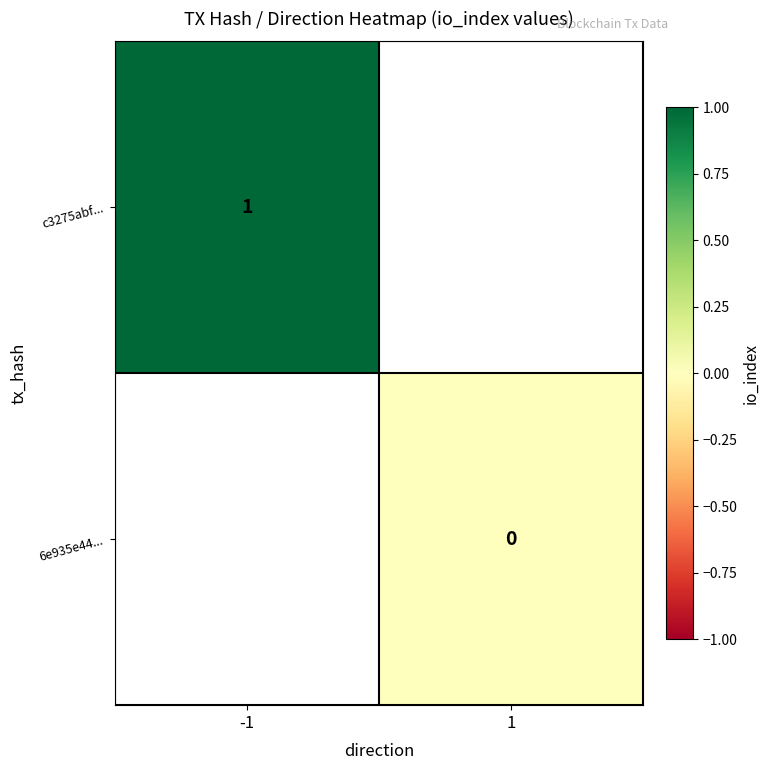

True or false: c3275abf... has a value of 1.7 at -1.

False